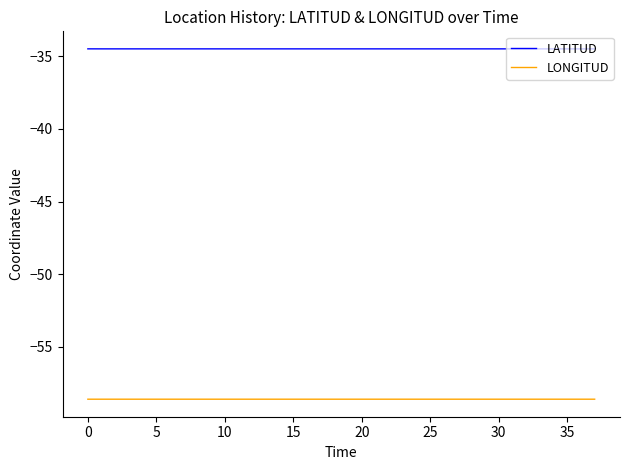

Which series has the largest total across all categories?

LATITUD